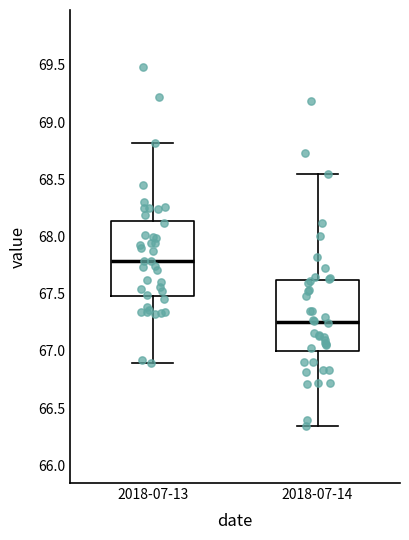

Reading left to right, read every box against the y-axis: the position of its median line, the range the box covers, and the ends of its whiskers. The values are not printed on the chart, so give them approximately, as read against the axis.

2018-07-13: median 67.80, box 67.50 to 68.15, whiskers 66.90 to 68.80
2018-07-14: median 67.30, box 66.95 to 67.60, whiskers 66.55 to 68.50